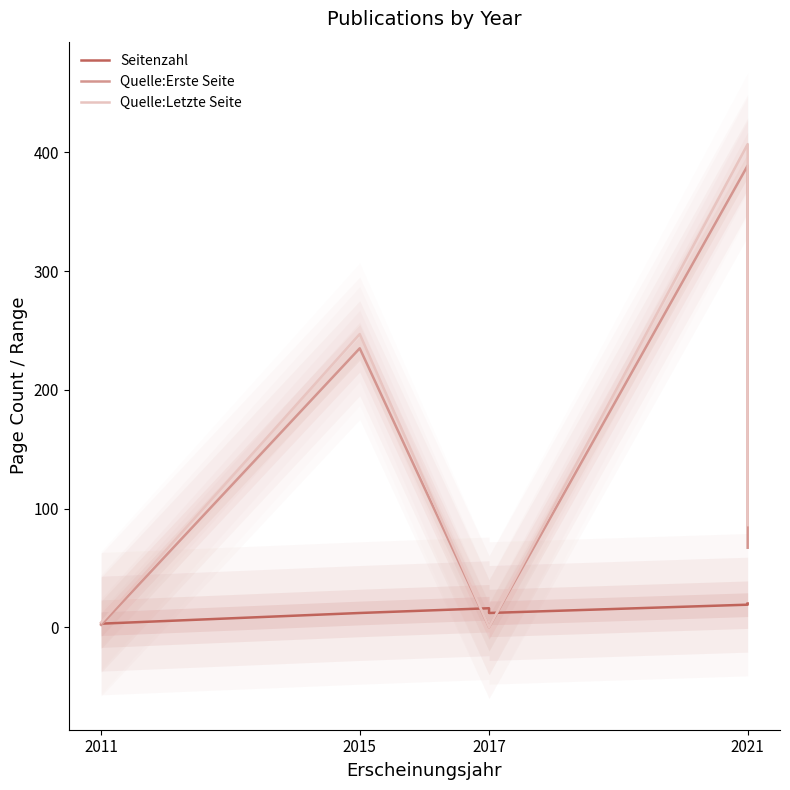

True or false: Quelle:Erste Seite and Quelle:Letzte Seite cross at least once.

False